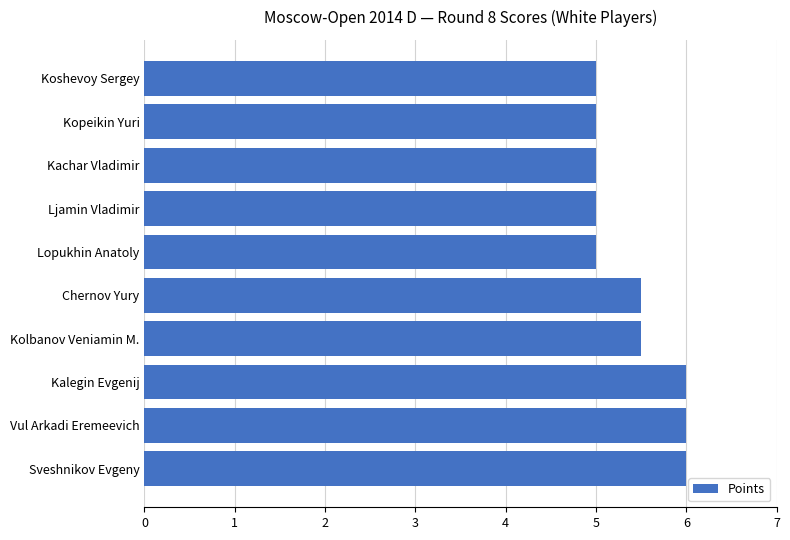

The chart shows a value of 10.6 at Sveshnikov Evgeny. True or false?

False